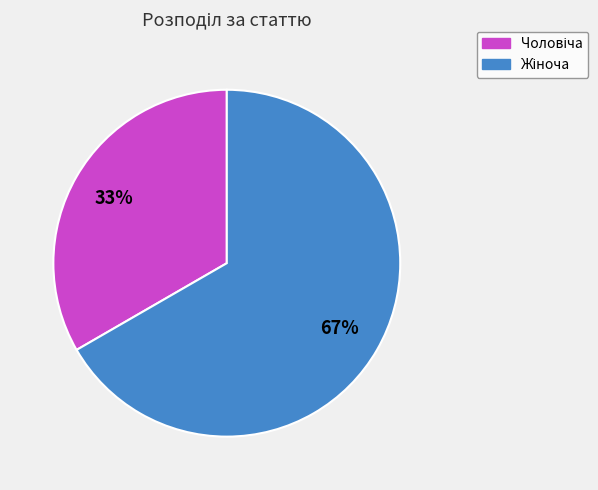

How many slices are in this pie chart?

2